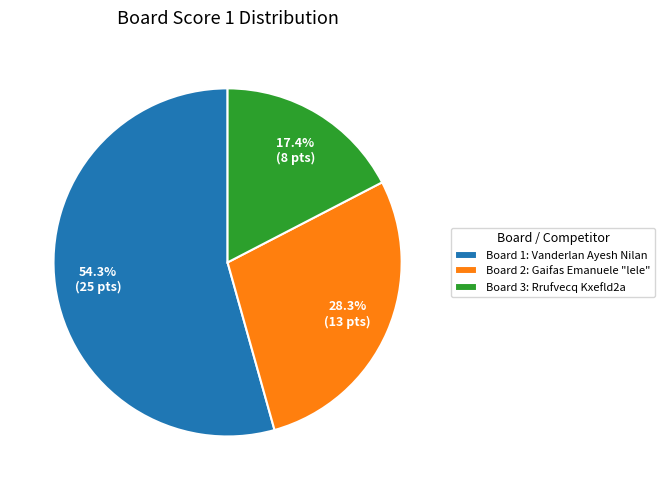

Which category has the smallest portion of the pie?

Board 3: Rrufvecq Kxefld2a